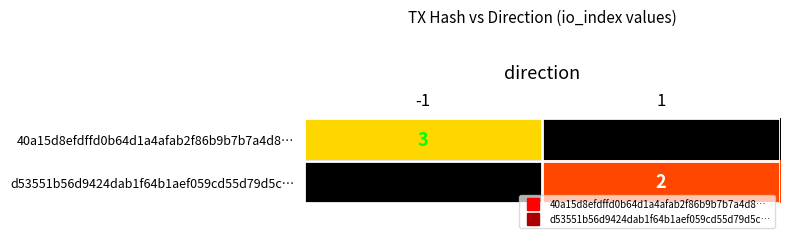

True or false: 40a15d8efdffd0b64d1a4afab2f86b9b7b7a4d8… has a value of 0 at 1.

True